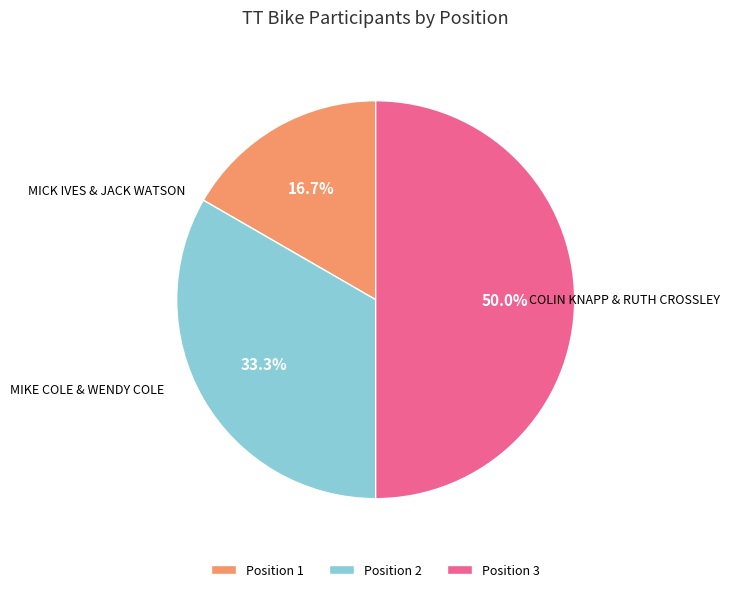

Rank the categories by value from lowest to highest.

Position 1, Position 2, Position 3